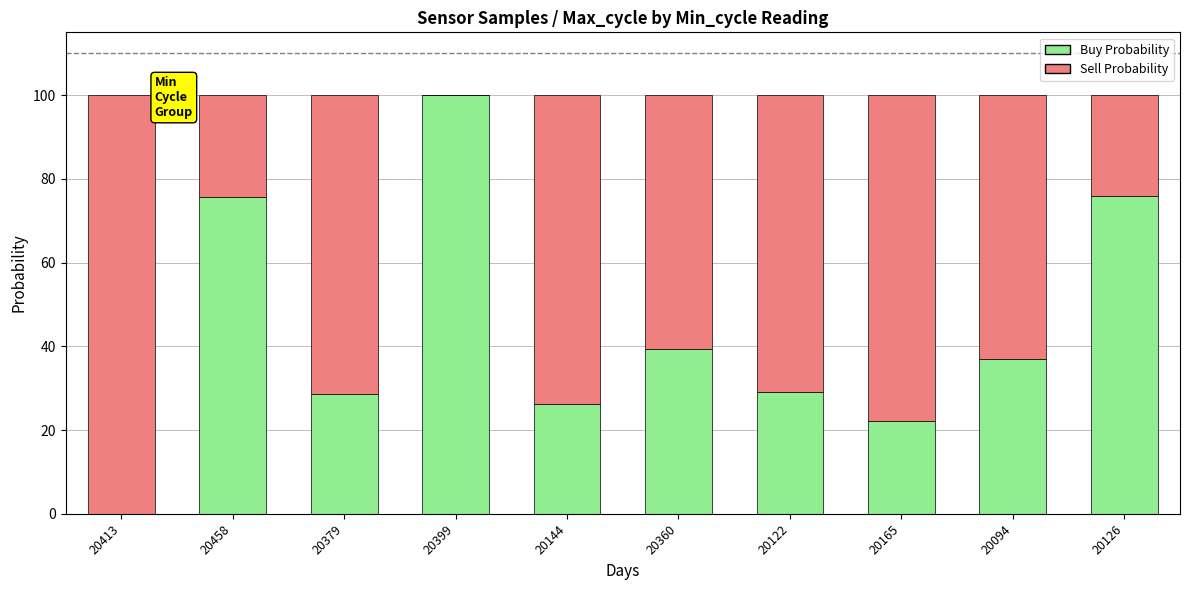

What is the sum of the Buy Probability values at 20360 and 20399?

139.4